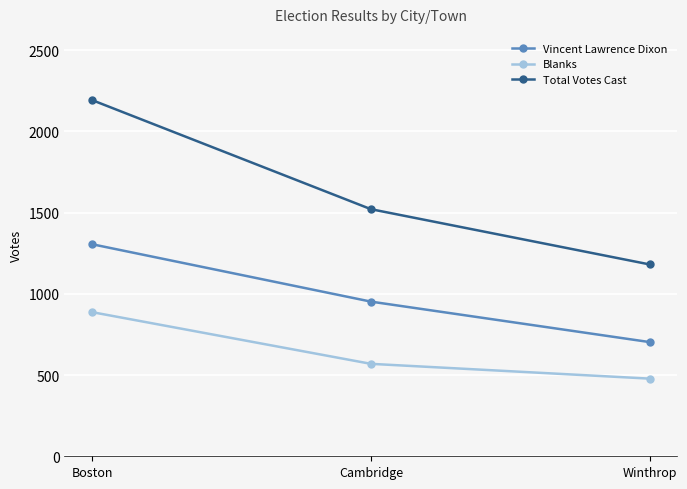

What value does the Vincent Lawrence Dixon series have at Winthrop, to the nearest 50?

700